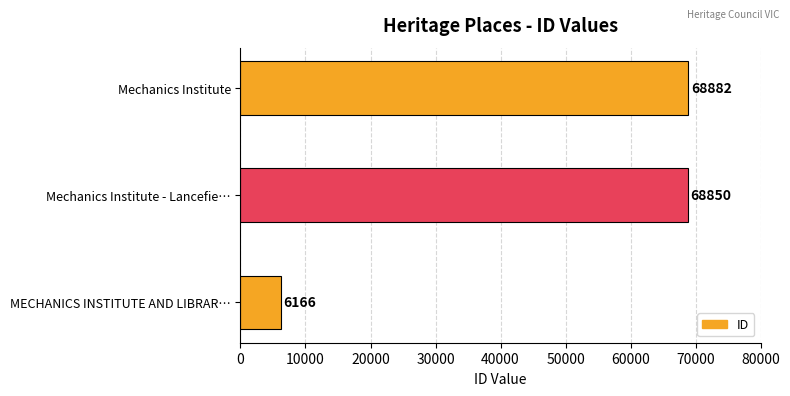

Is it true that the value at Mechanics Institute - Lancefie… is 100305?

False